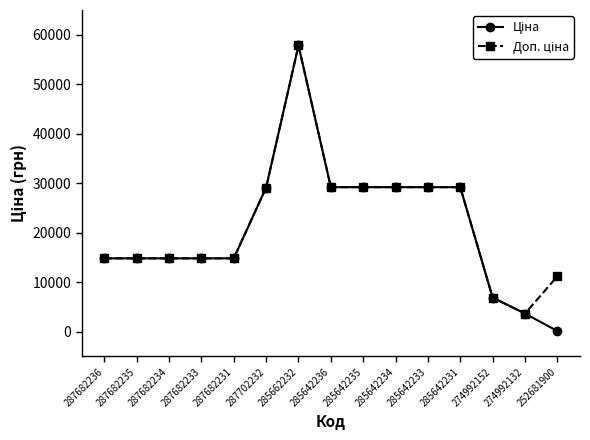

Which label corresponds to the largest value in the chart?

285662232